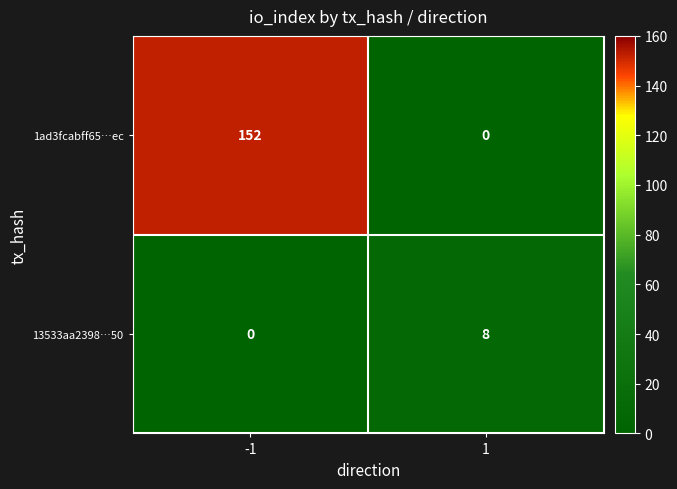

At 1, list the series in order from smallest to largest.

1ad3fcabff65…ec, 13533aa2398…50